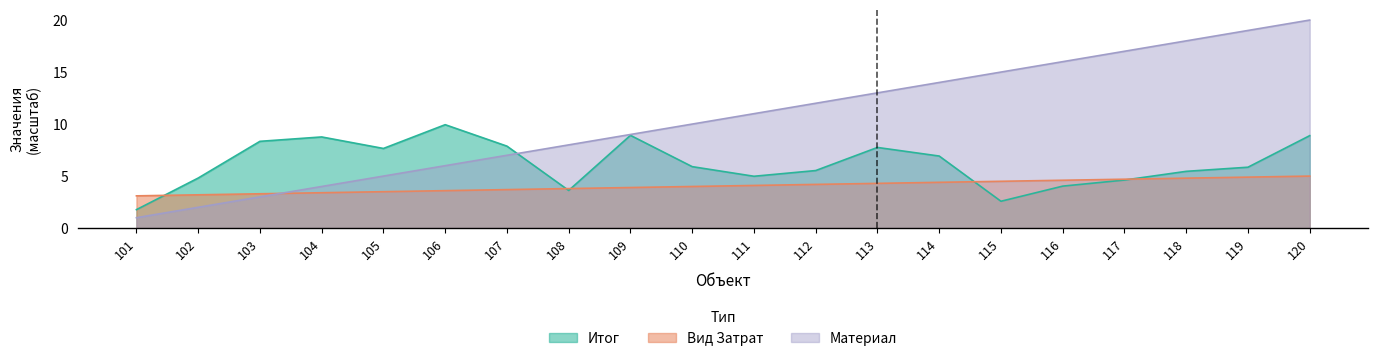

Where is the first local minimum for Итог?

105